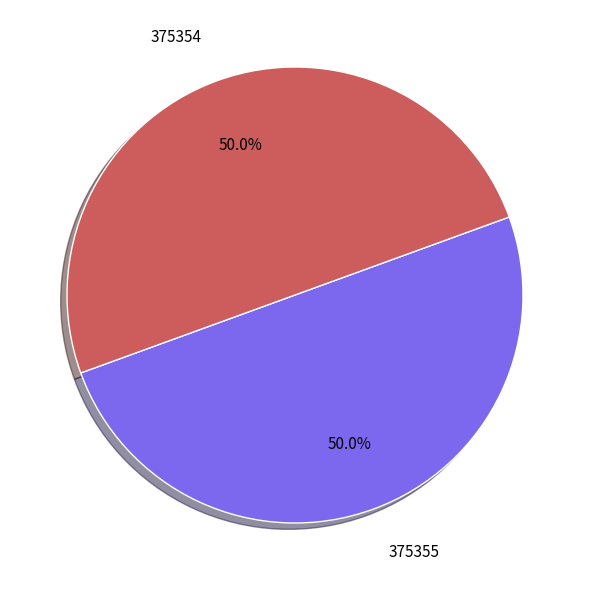

The 375355 slice represents 37% of the pie. True or false?

False